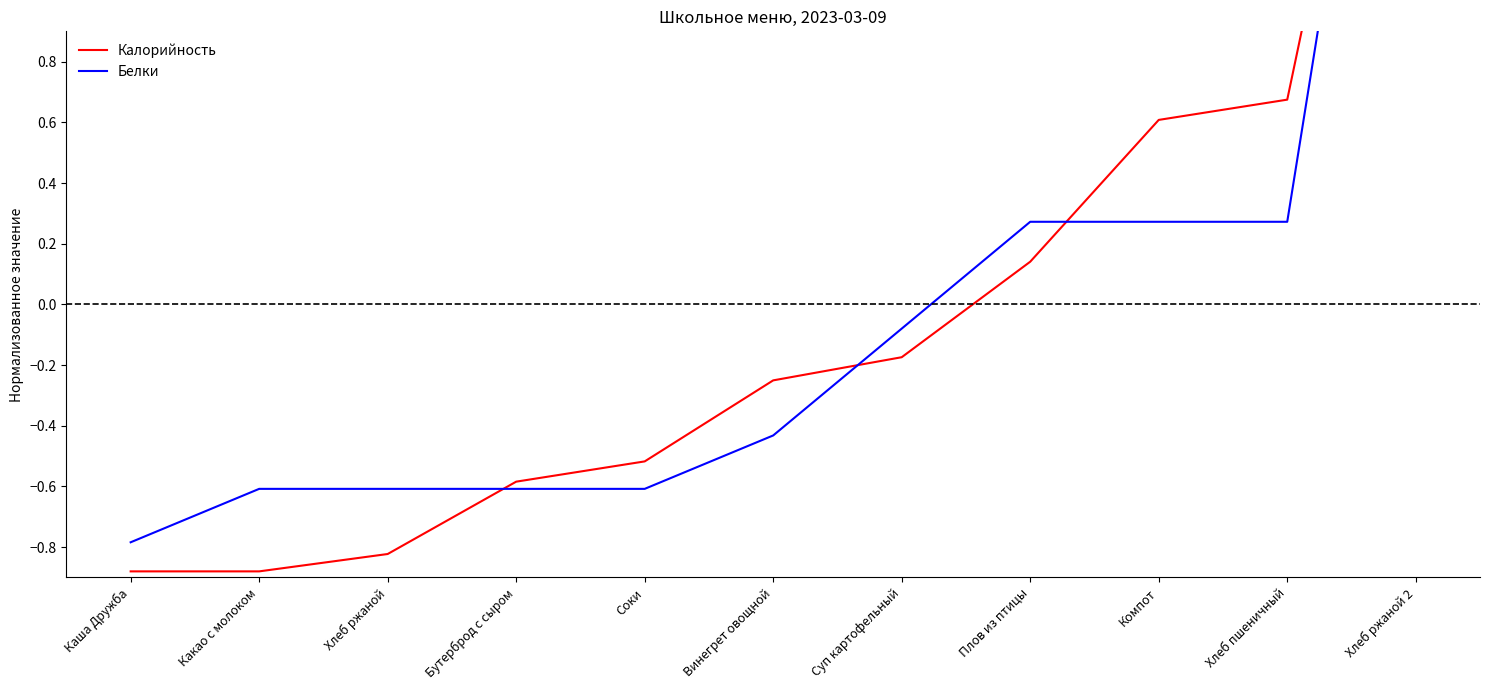

What is the value of the Белки point at the 1st from the left?

-0.8